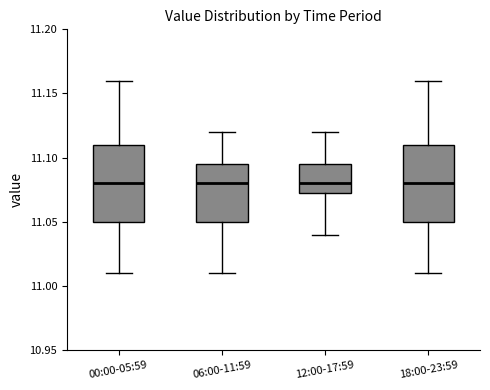

Reading left to right, transcribe this box plot: for each box, give where its median line is, the range the box spans, and where its two whiskers end, as read against the y-axis. The values are not printed on the chart, so give them approximately, as read against the axis.

00:00-05:59: median 11.080, box 11.050 to 11.110, whiskers 11.010 to 11.160
06:00-11:59: median 11.080, box 11.050 to 11.095, whiskers 11.010 to 11.120
12:00-17:59: median 11.080, box 11.075 to 11.095, whiskers 11.040 to 11.120
18:00-23:59: median 11.080, box 11.050 to 11.110, whiskers 11.010 to 11.160